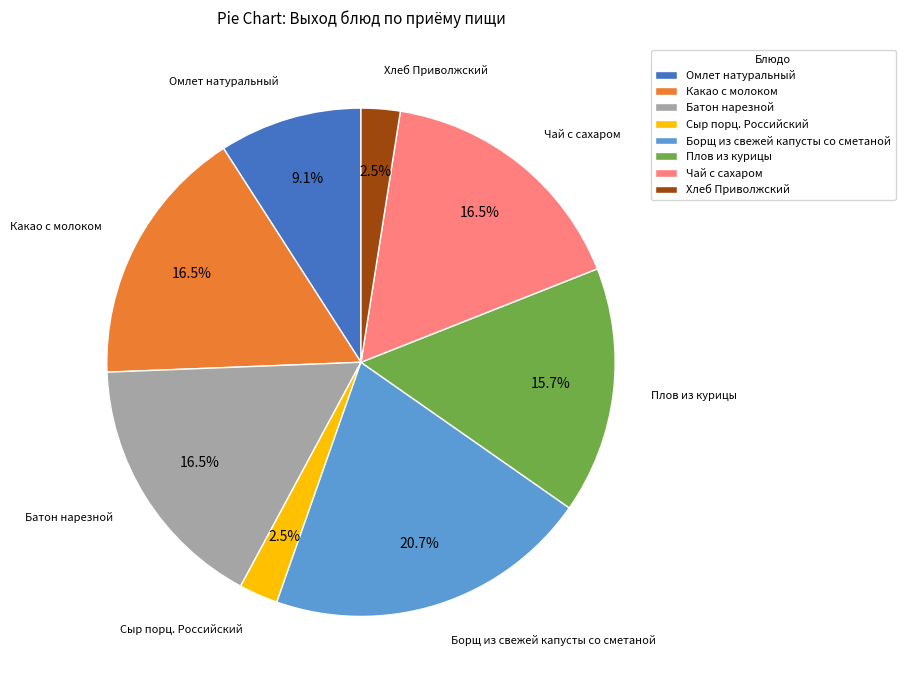

What percentage do Омлет натуральный and Плов из курицы together represent?

24.8%